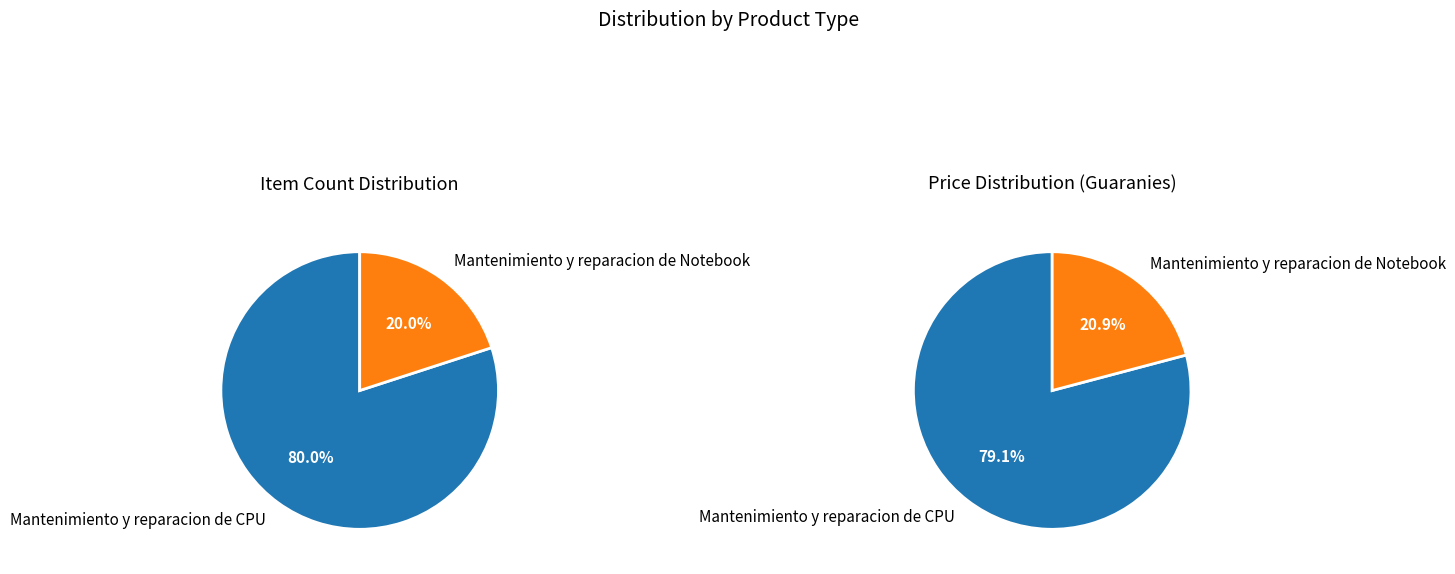

How many segments does this pie chart have?

2